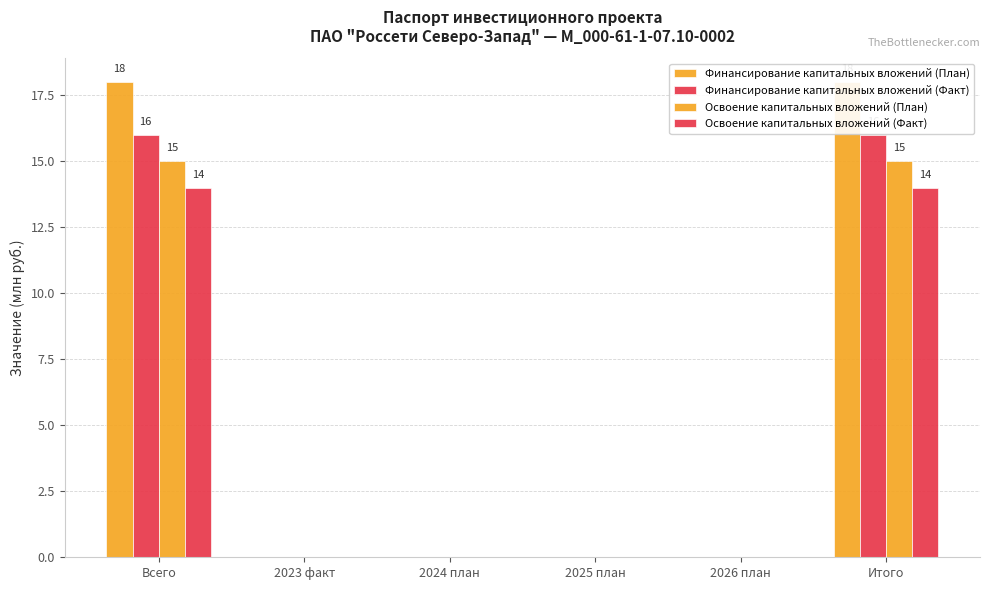

Which series has the largest total across all categories?

Финансирование капитальных вложений (План)